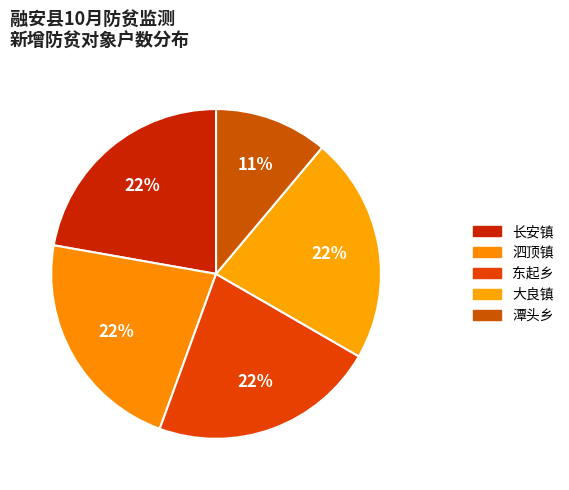

To the nearest percent, what is the difference between the largest and smallest slice percentages?

11%